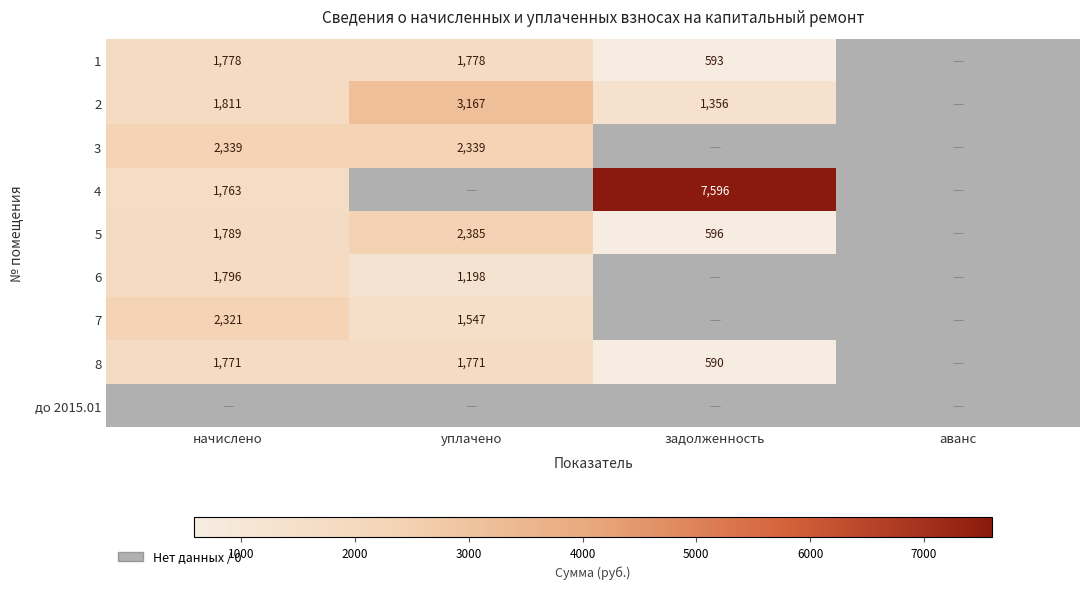

How many series are shown in this chart?

9